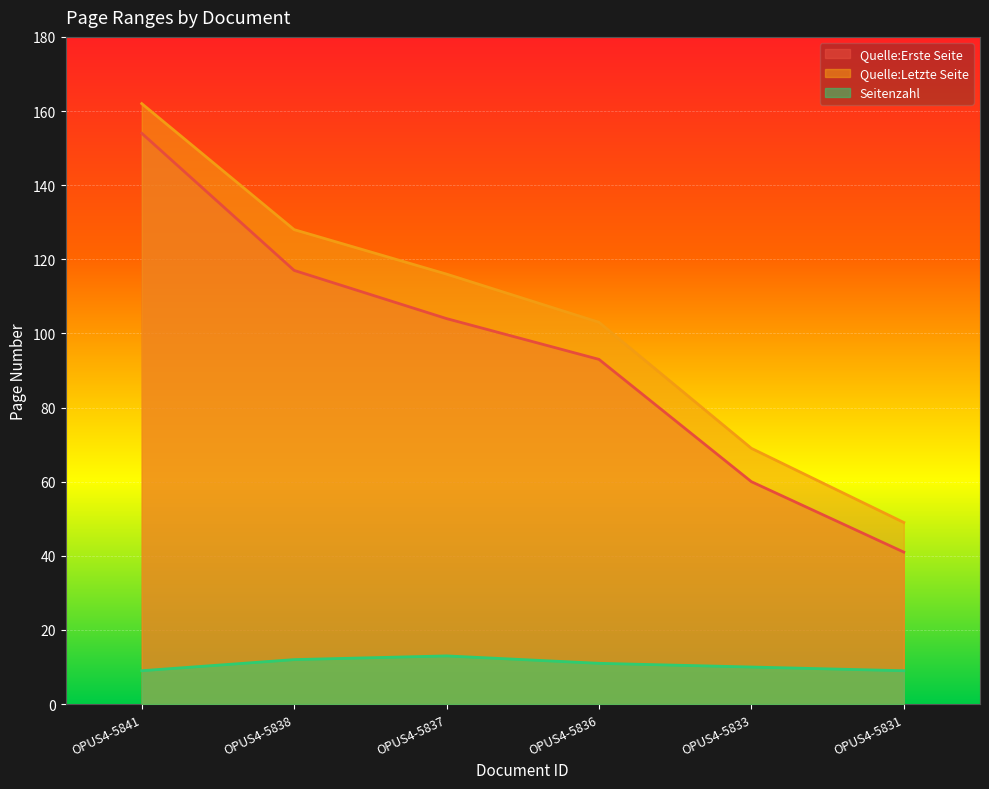

What is the difference between the Seitenzahl values at OPUS4-5837 and OPUS4-5841?

4